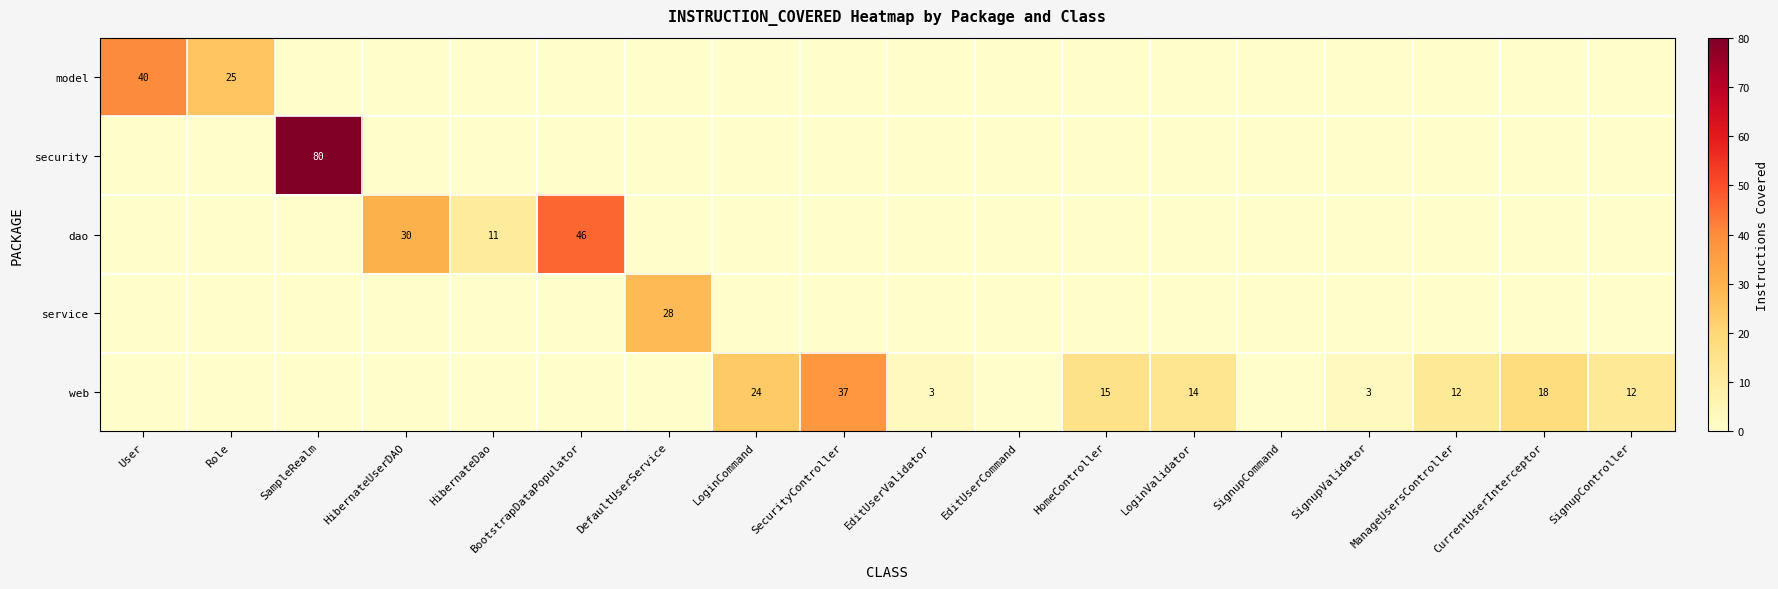

True or false: security has a value of 80 at SampleRealm.

True